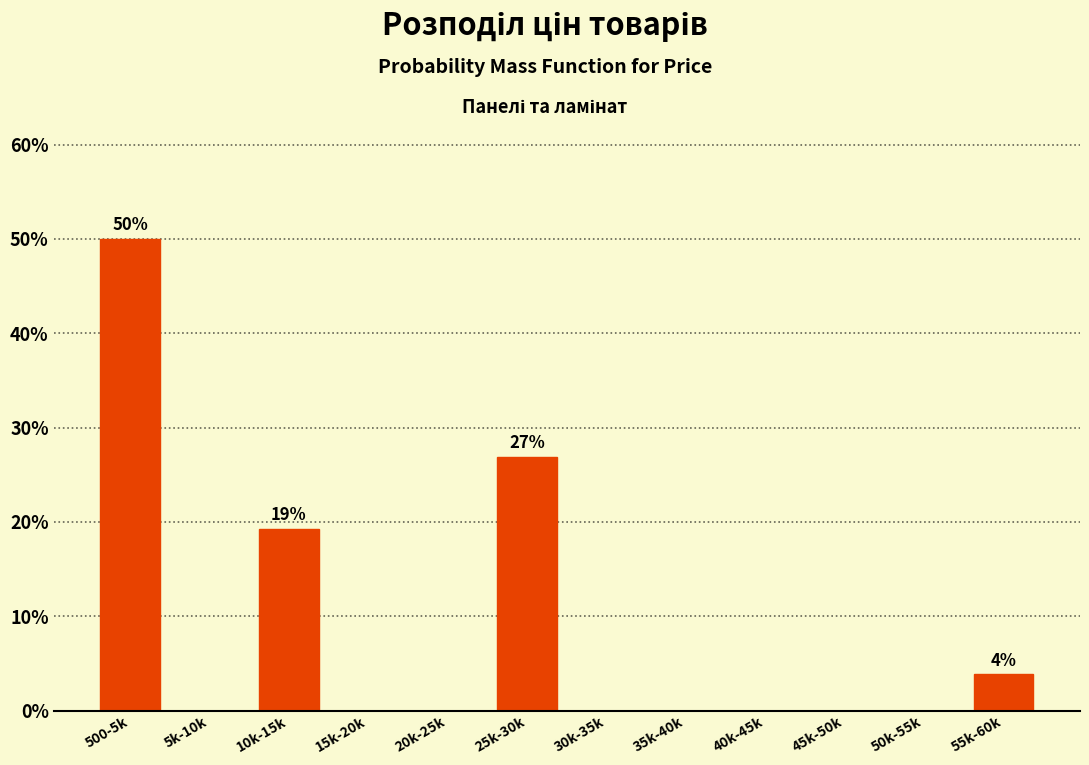

Reading left to right, what are all the values shown in this chart?

500-5k=50.0	5k-10k=0.0	10k-15k=19.2	15k-20k=0.0	20k-25k=0.0	25k-30k=26.9	30k-35k=0.0	35k-40k=0.0	40k-45k=0.0	45k-50k=0.0	50k-55k=0.0	55k-60k=3.8